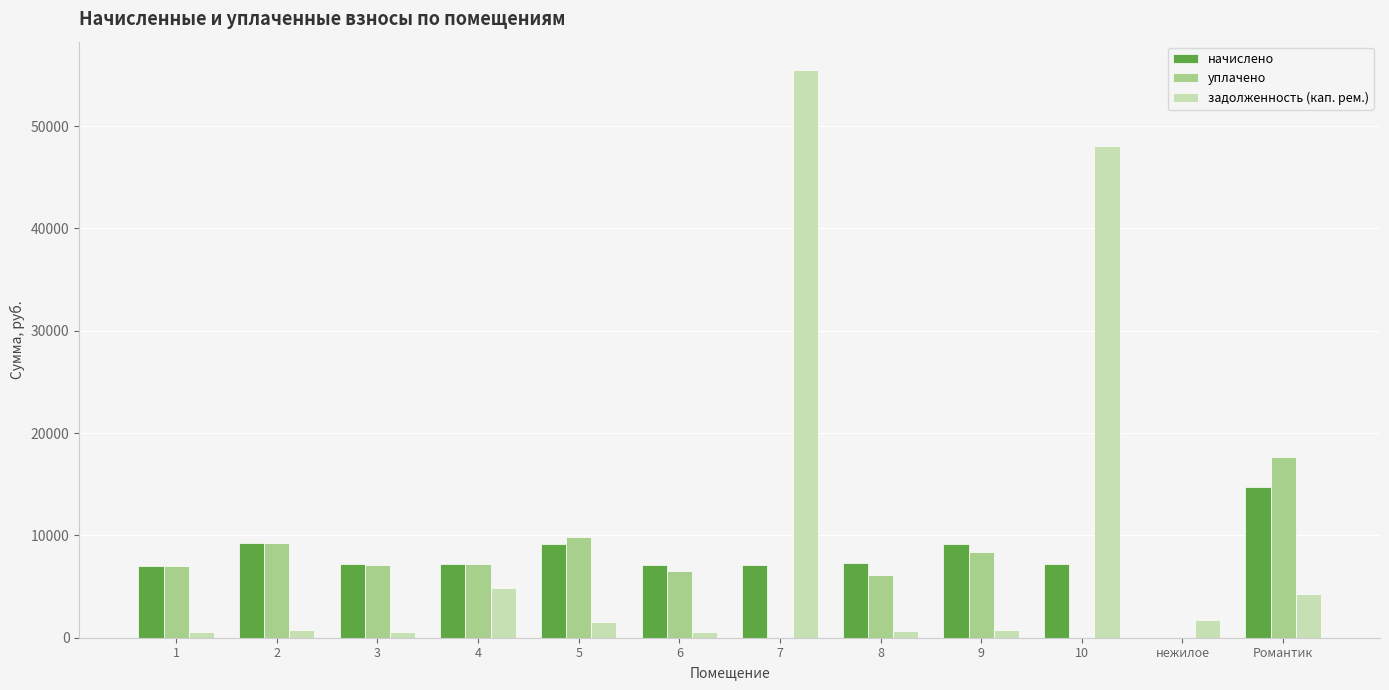

What is the sum of the начислено values at 5 and нежилое?

9142.2